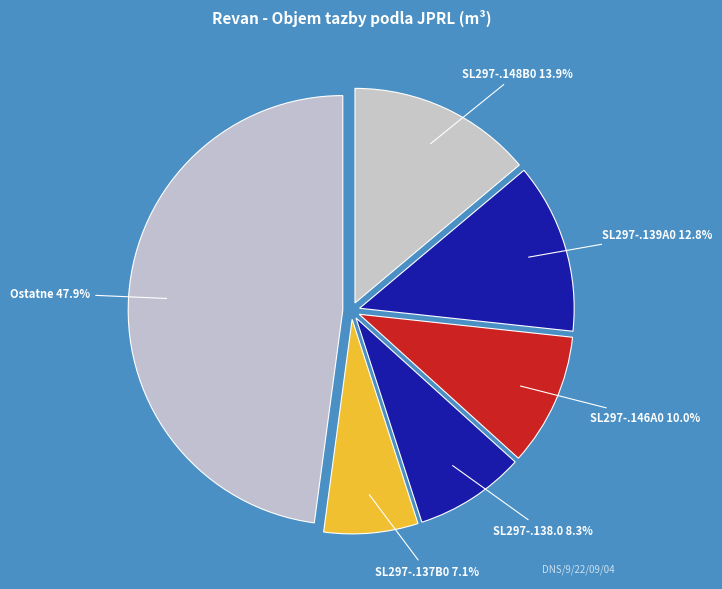

What is the ratio of the value at SL297-.138.0 to the value at SL297-.137B0?

1.2